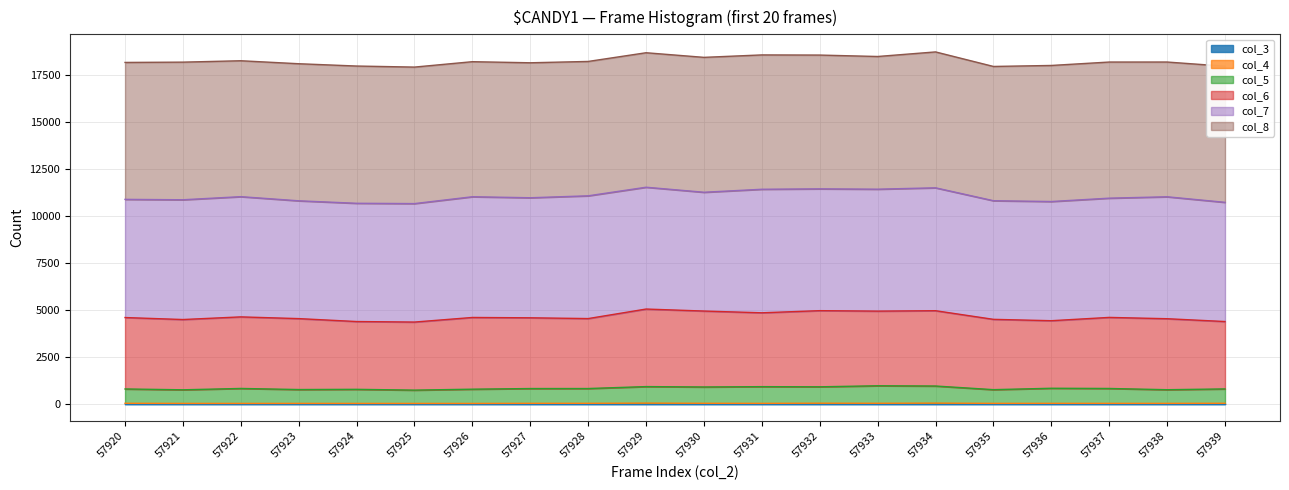

True or false: col_6 and col_5 cross at least once.

False